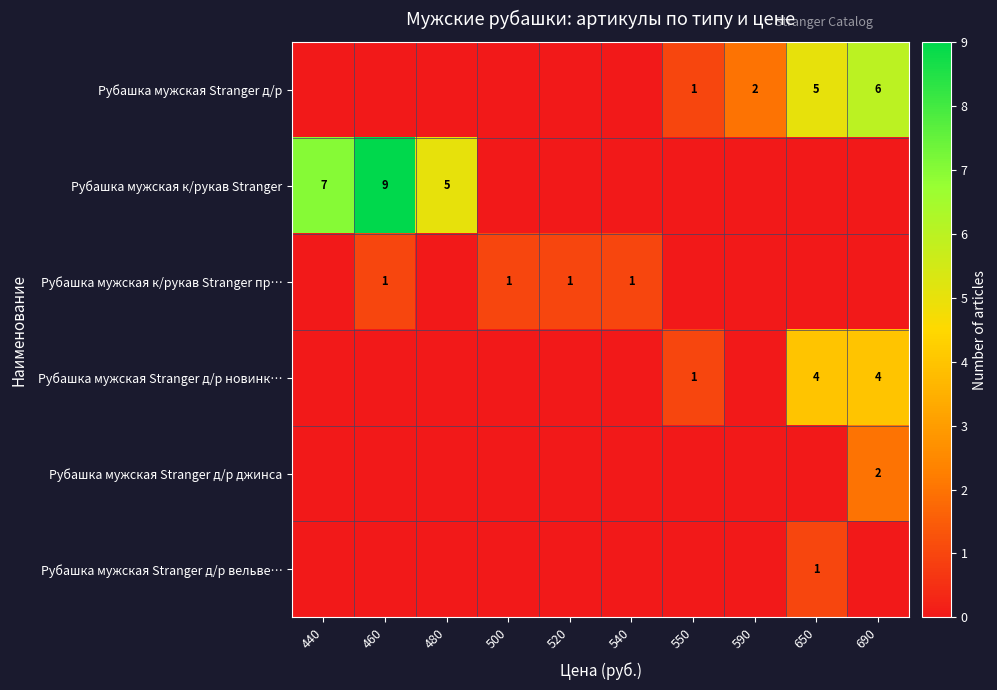

What is the greatest value displayed?

9